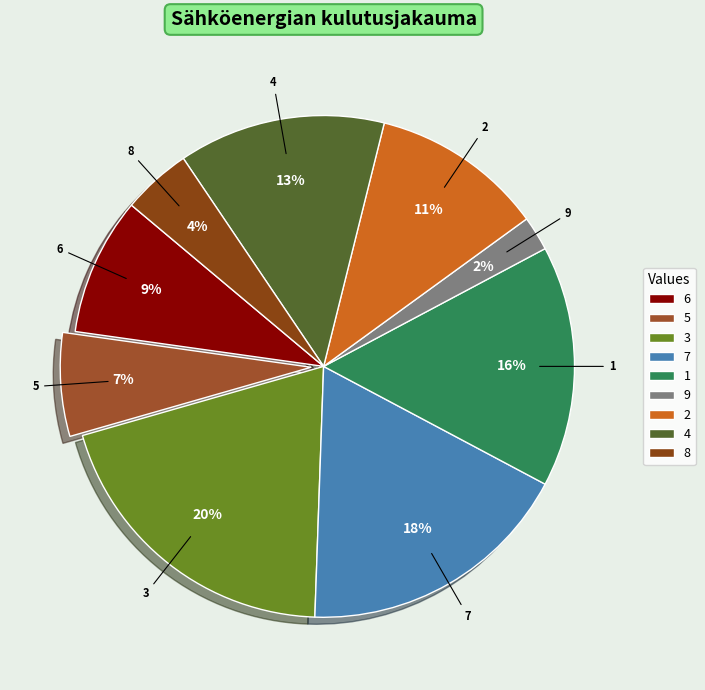

What is the smallest slice in the pie chart?

9